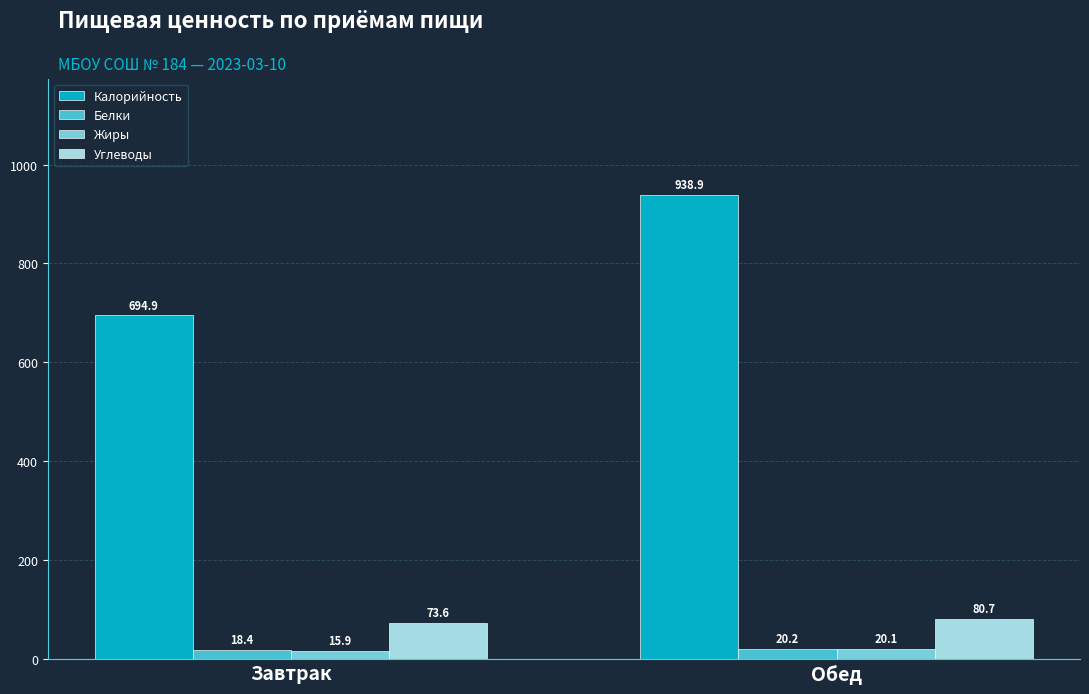

Reading left to right, list all the values displayed in this chart.

Калорийность: 694.9	938.9
Белки: 18.4	20.2
Жиры: 15.9	20.1
Углеводы: 73.6	80.7